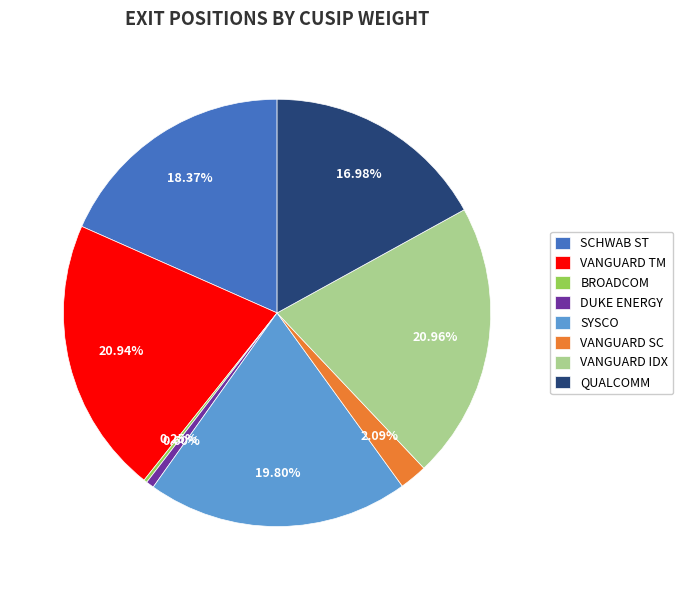

Does any single category account for the majority?

No